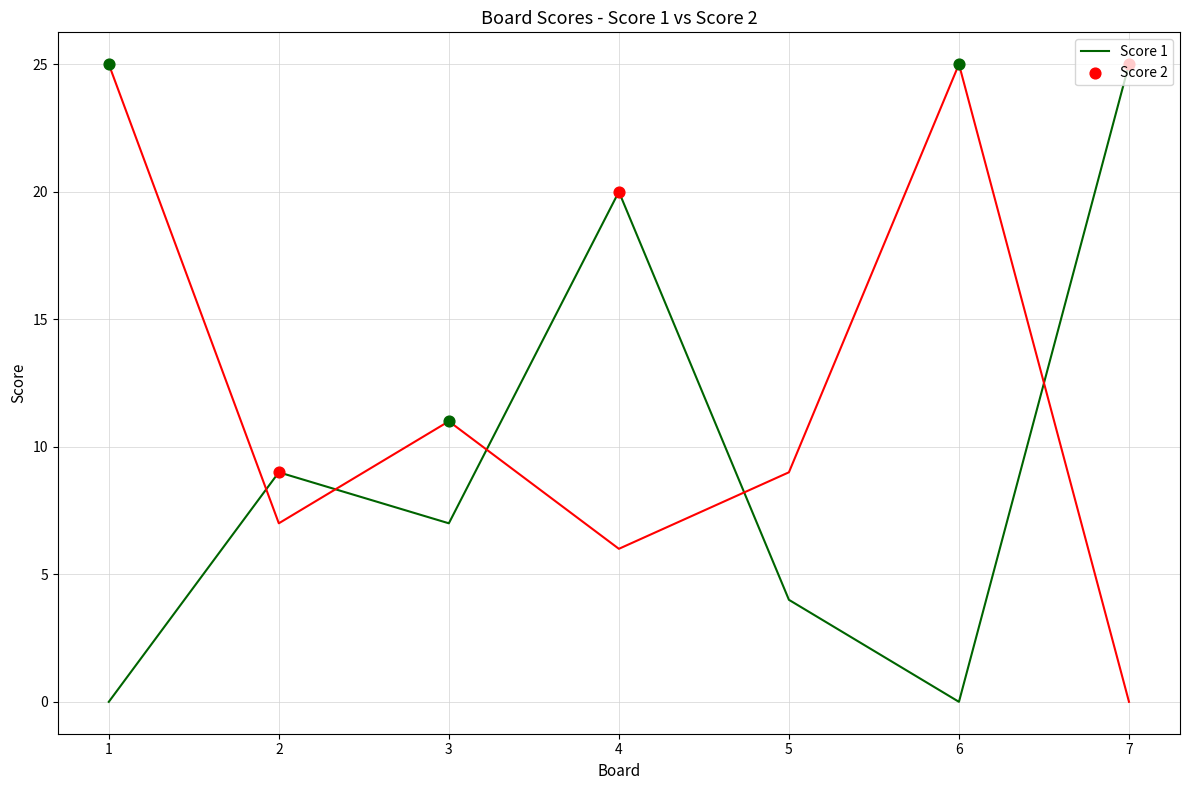

Which series has the largest total across all categories?

Score 2